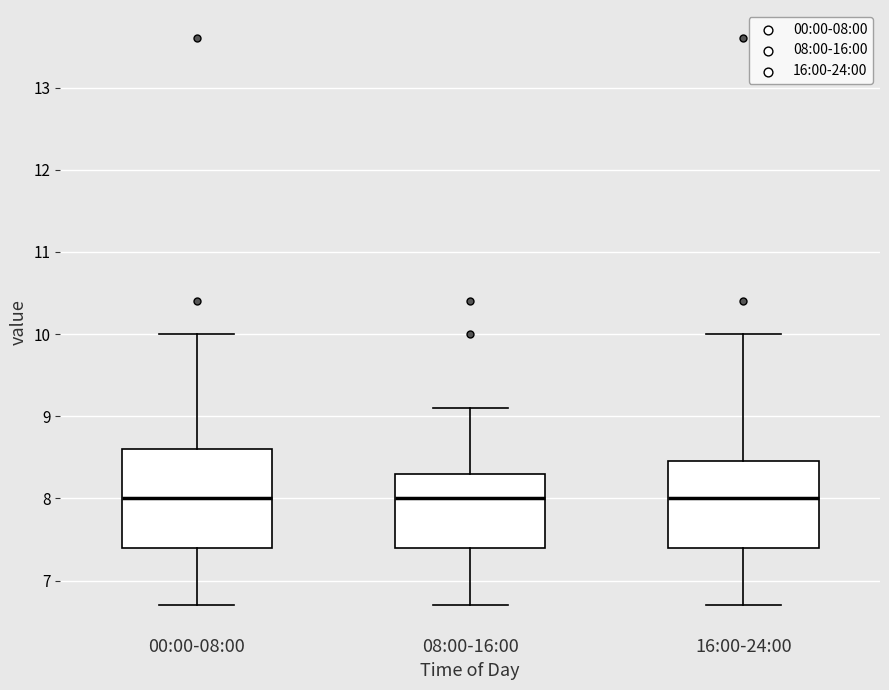

Comparing the boxes themselves (not the whiskers), which one is the tallest?

00:00-08:00